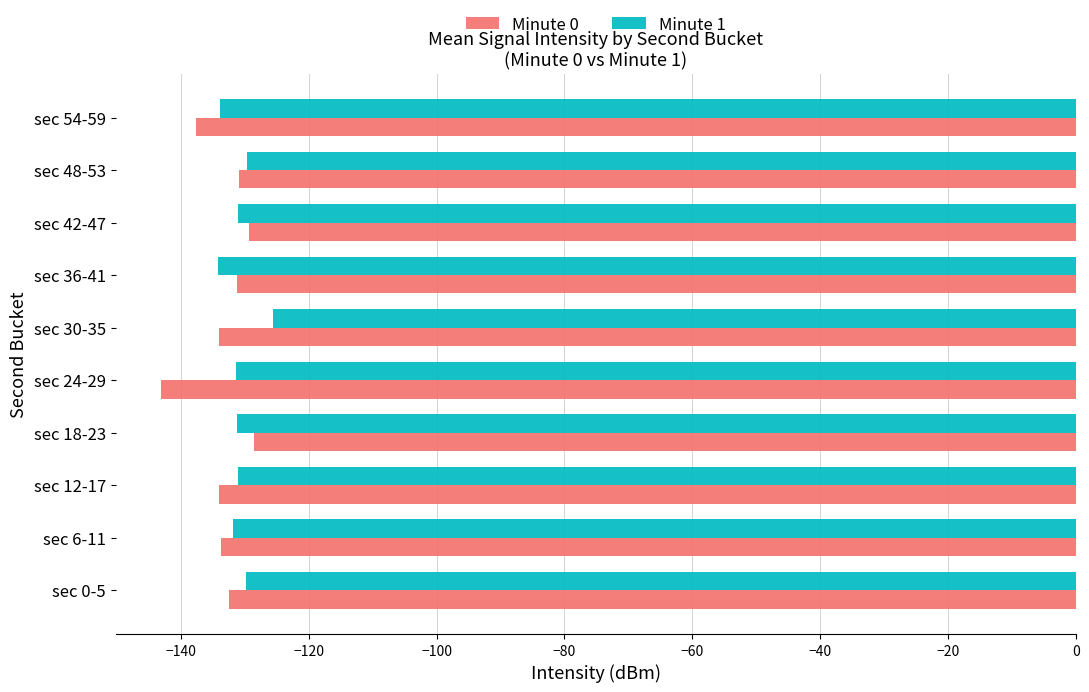

What is the maximum value for Minute 1?

-125.6